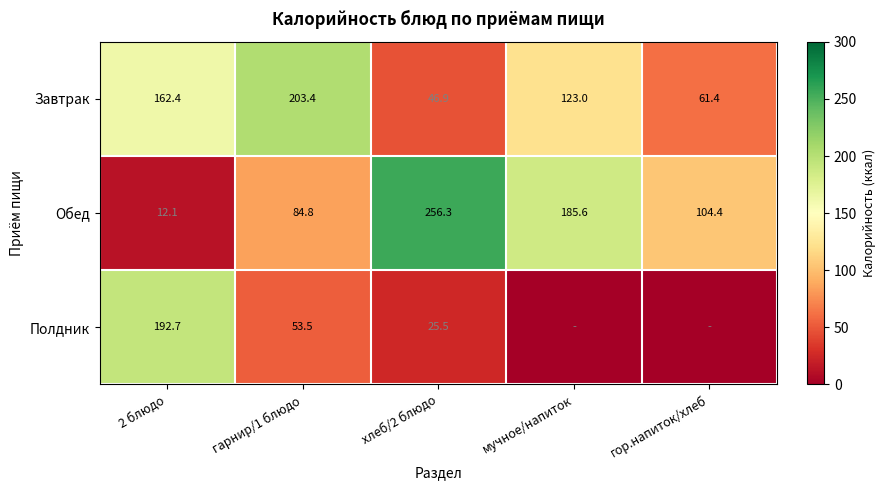

True or false: Полдник has a value of 17.1 at хлеб/2 блюдо.

False